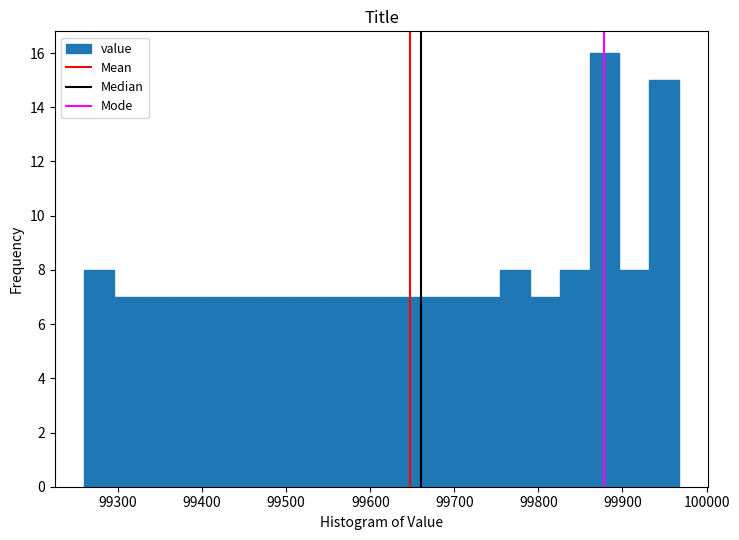

Around what value on the x-axis is the tallest bar? Give the approximate position of its centre, as read against the axis.

99880